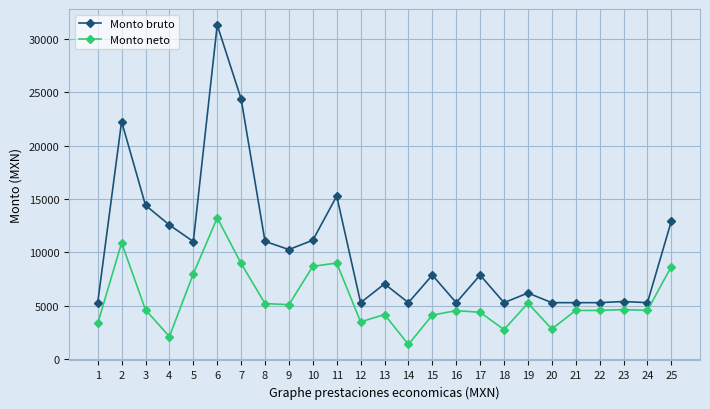

The Monto neto series shows 1713.9 at 13. True or false?

False